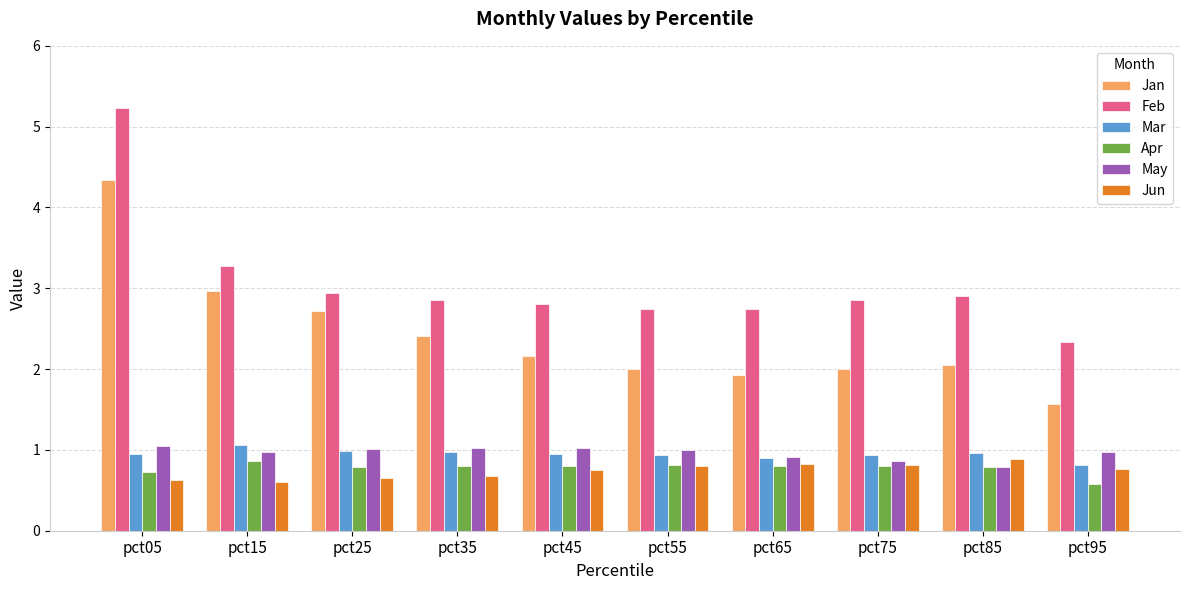

How many categories are shown in the chart?

10